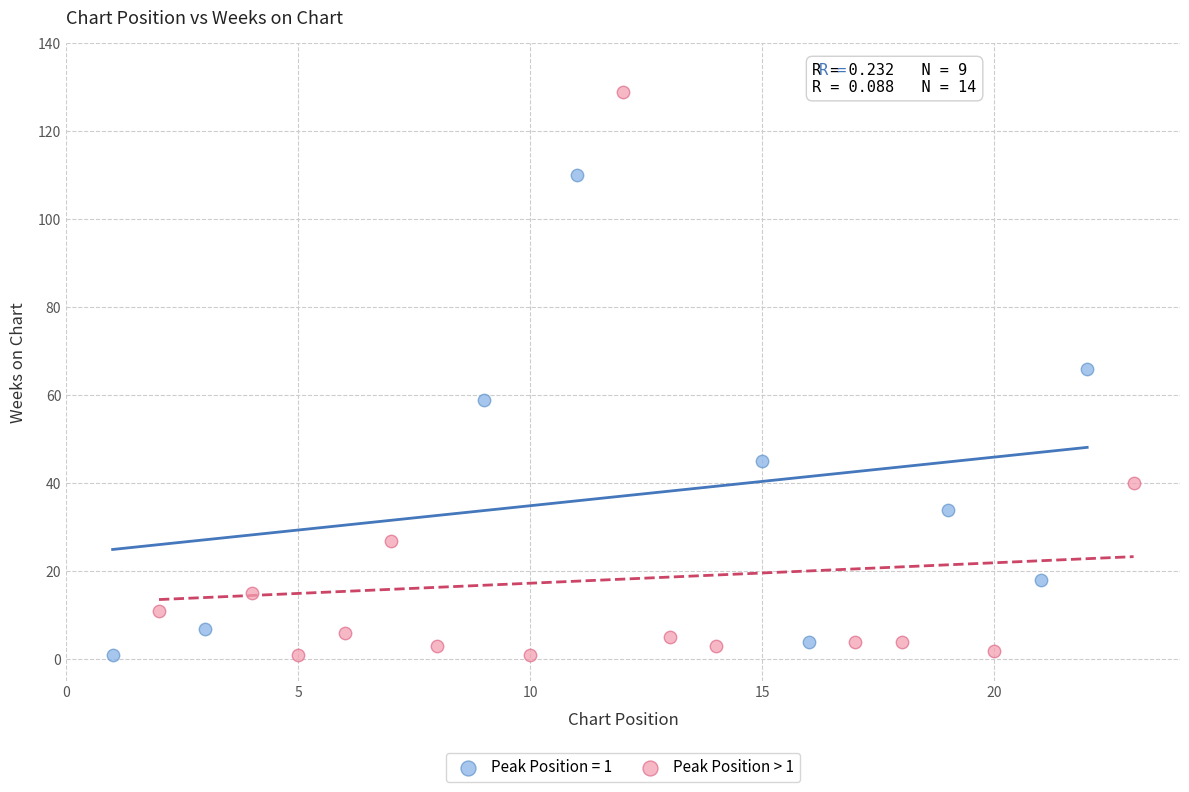

Which series has the largest Y range (max minus min)?

Peak Position > 1